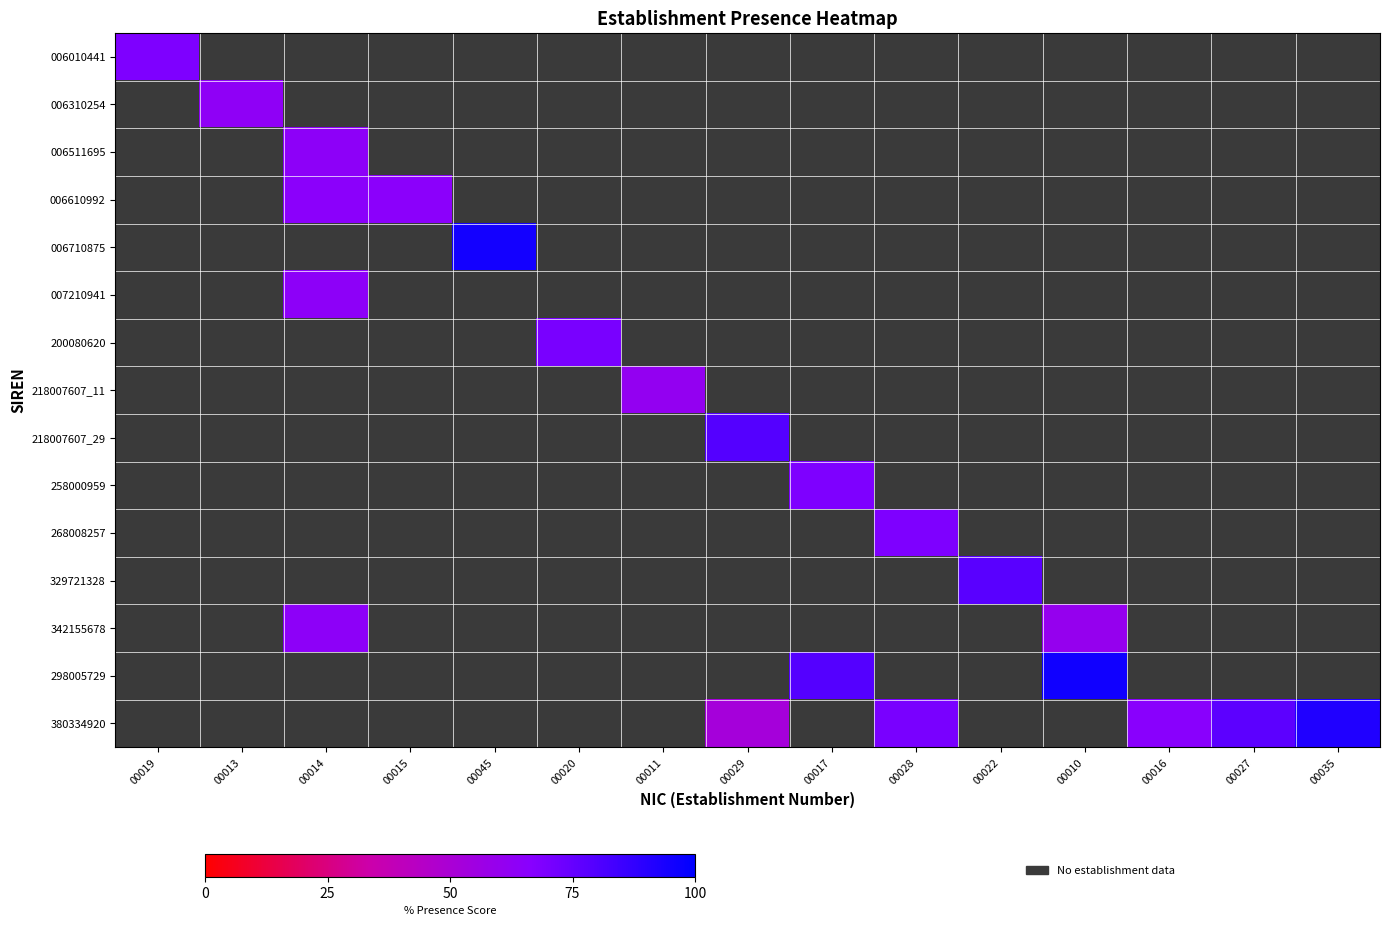

The value of 006310254 at 00045 is 27. True or false?

False